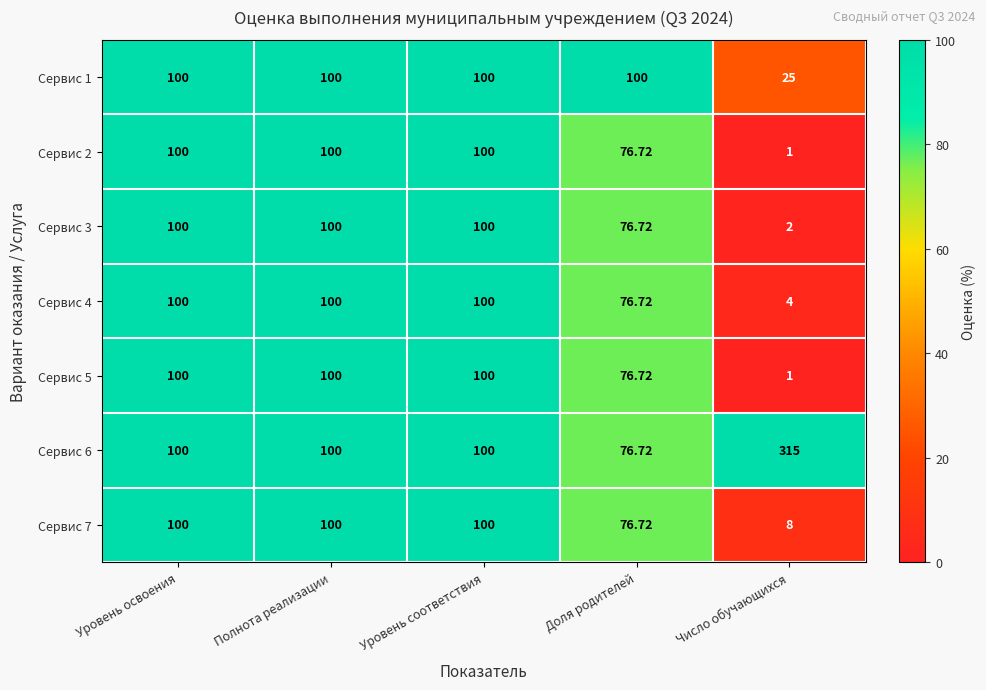

Where is Сервис 3 nearest to the value 51?

Доля родителей